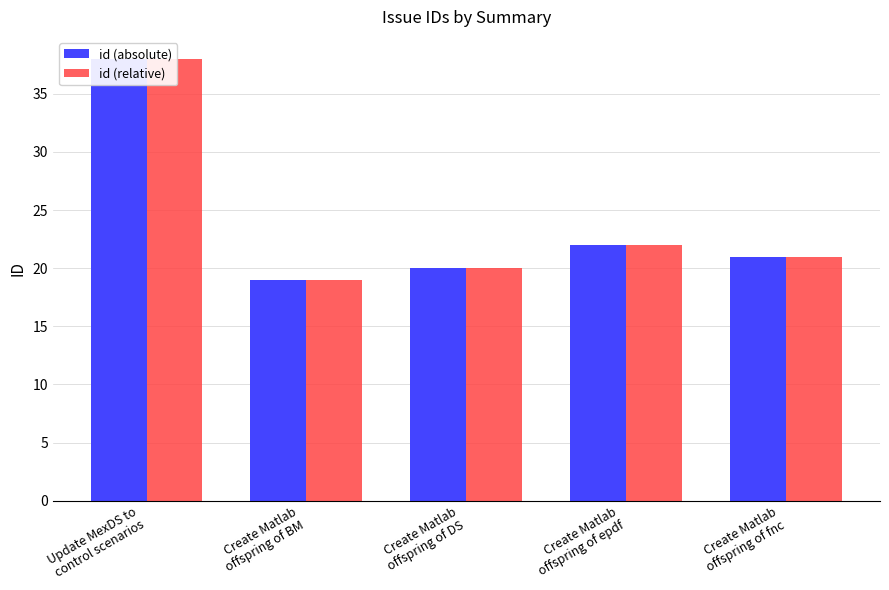

Where is id (relative) nearest to the value 28?

Create Matlab
offspring of epdf